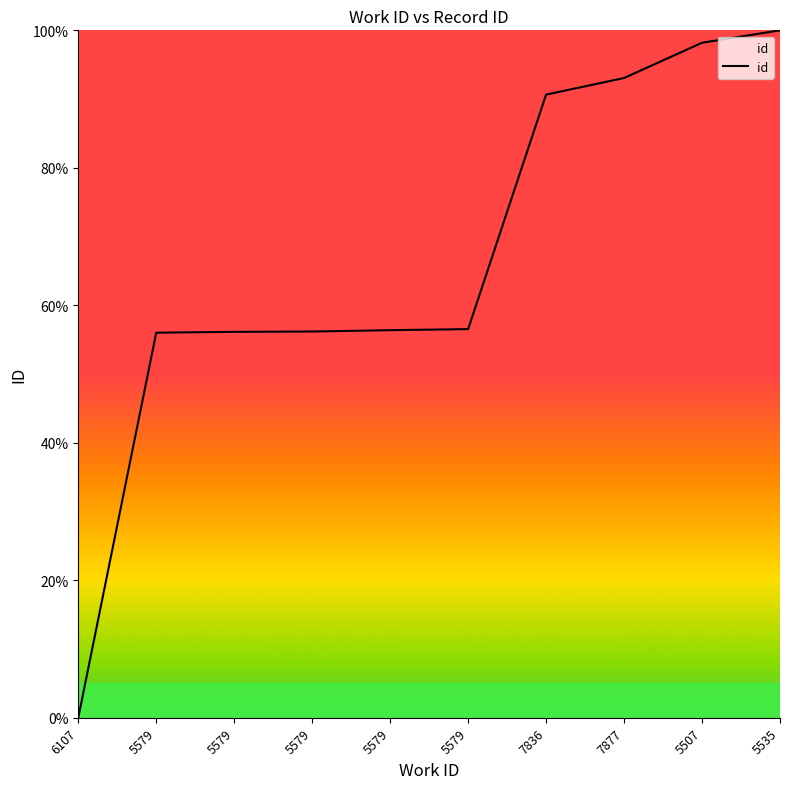

Reading left to right, list all the values displayed in this chart.

0.0	56.0	56.1	56.2	56.4	56.5	90.7	93.1	98.2	100.0